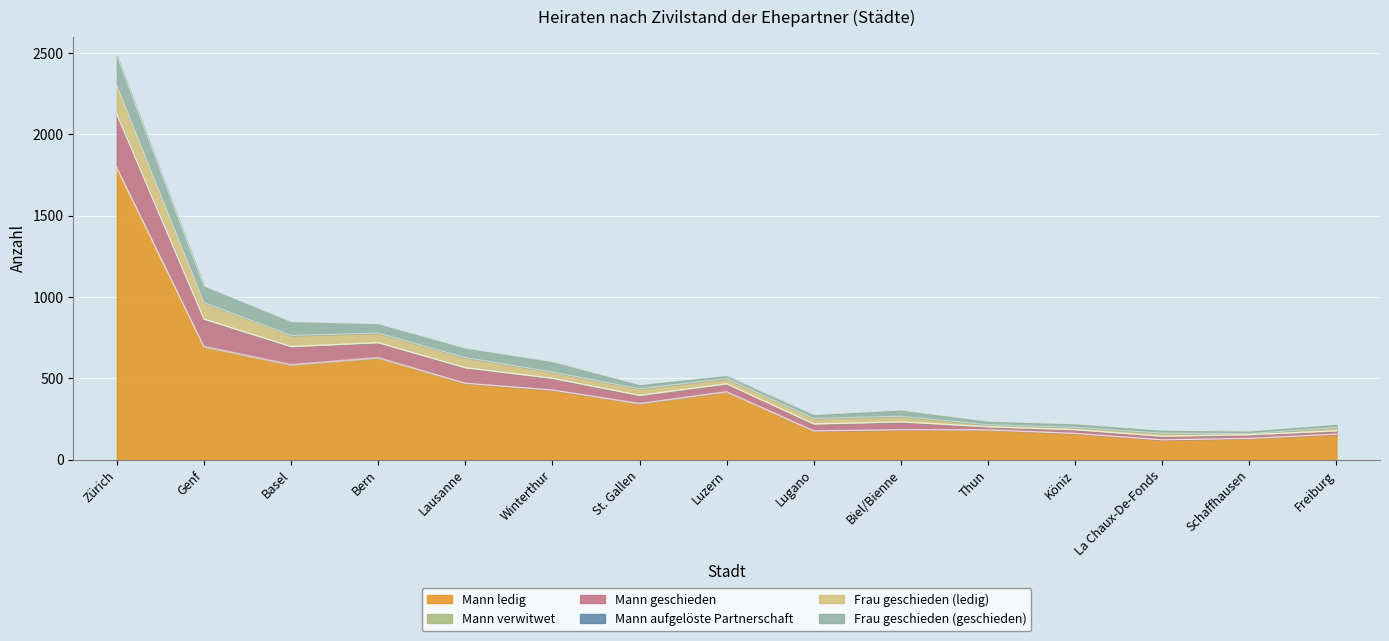

At Biel/Bienne, list the series in order from smallest to largest.

Mann verwitwet, Mann aufgelöste Partnerschaft, Frau geschieden (ledig), Frau geschieden (geschieden), Mann geschieden, Mann ledig